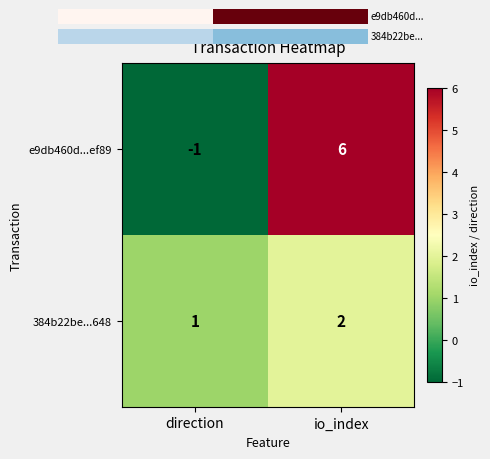

Between direction and io_index, which series saw the biggest shift?

e9db460d...ef89